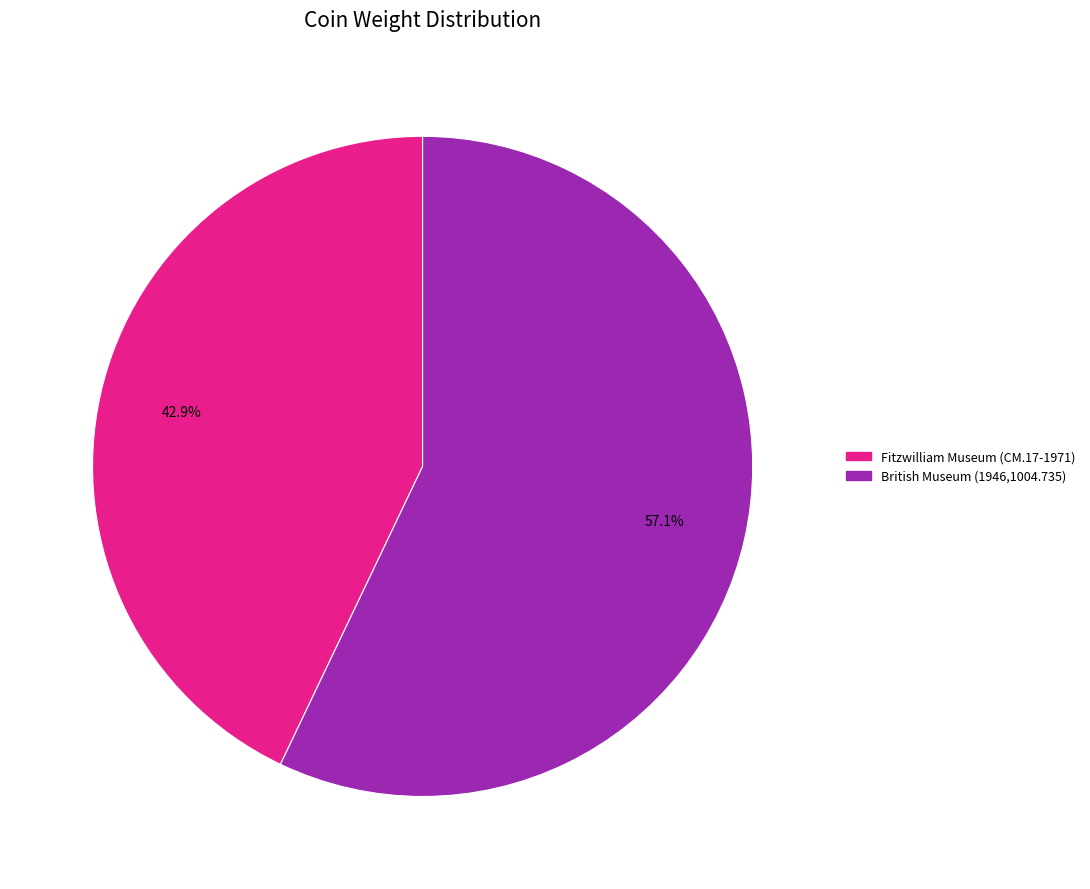

Which has a higher value, Fitzwilliam Museum (CM.17-1971) or British Museum (1946,1004.735)?

British Museum (1946,1004.735)